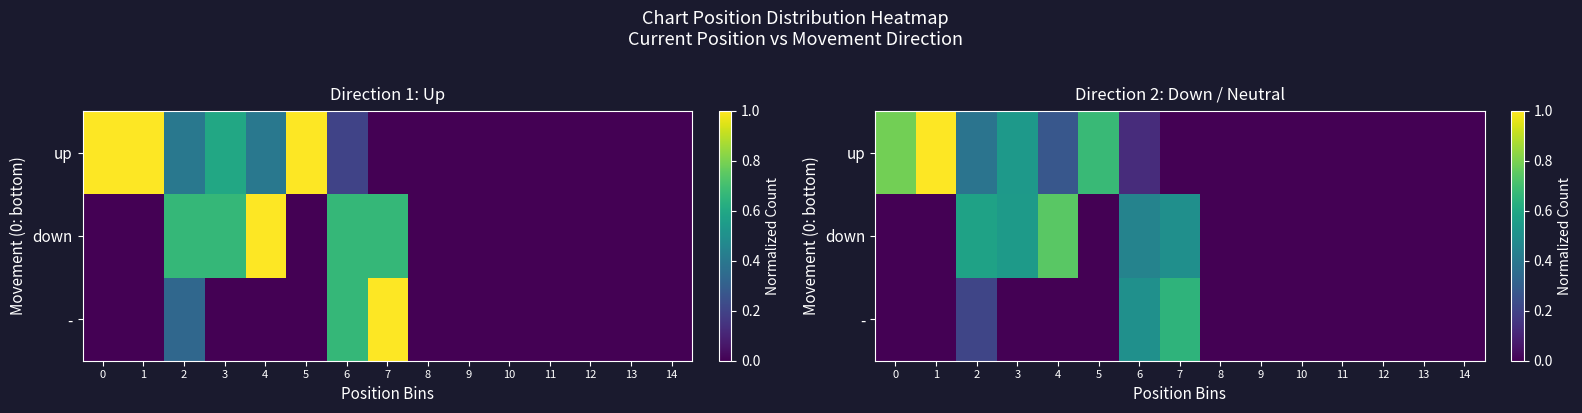

Rank the categories by down value from lowest to highest.

0, 1, 5, 8, 9, 10, 11, 12, 13, 14, 6, 7, 3, 2, 4